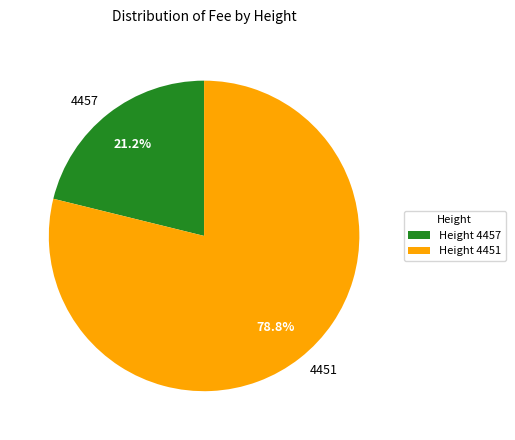

True or false: 4457 accounts for 21% of the total.

True